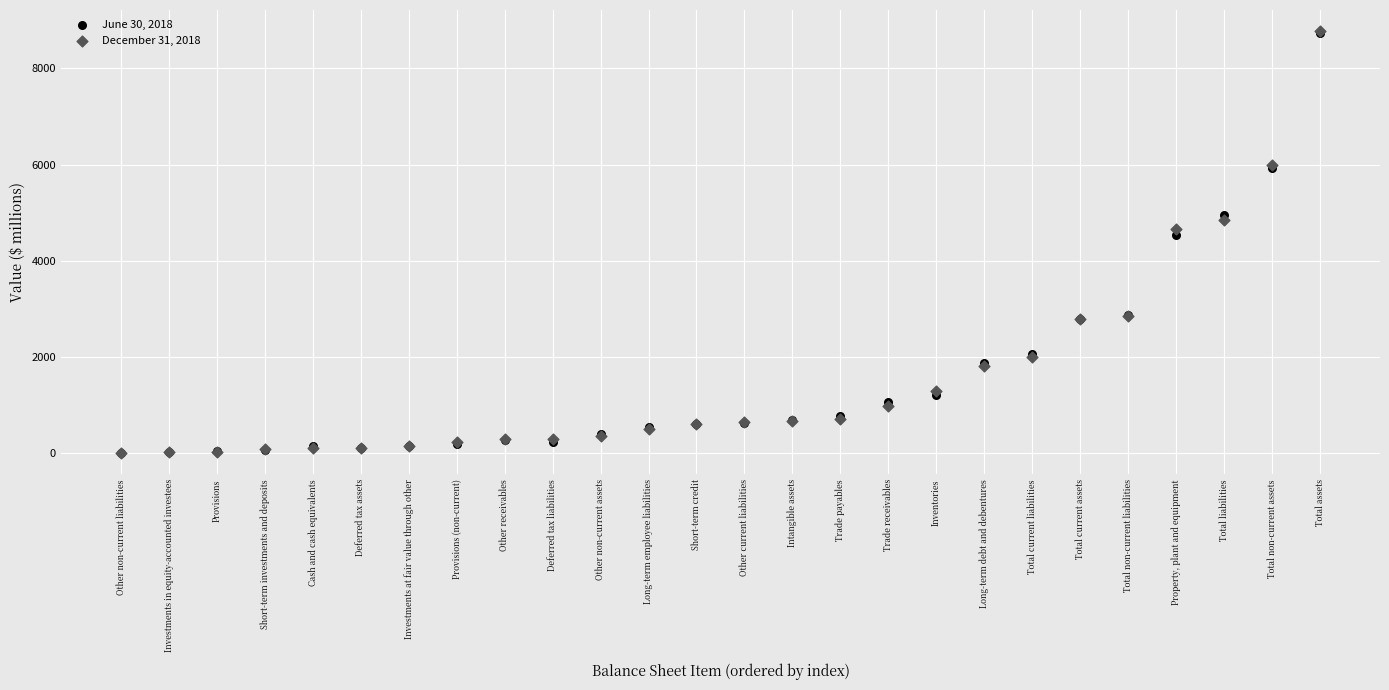

What are all the series names shown in the legend?

June 30, 2018, December 31, 2018